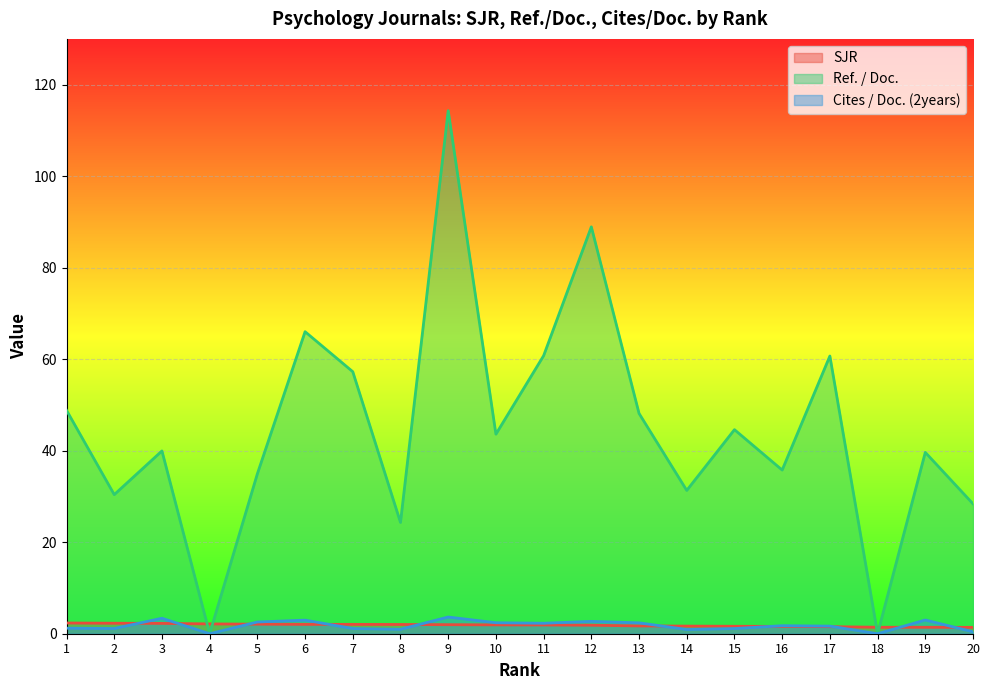

At which label is Cites / Doc. (2years) closest to 1?

8